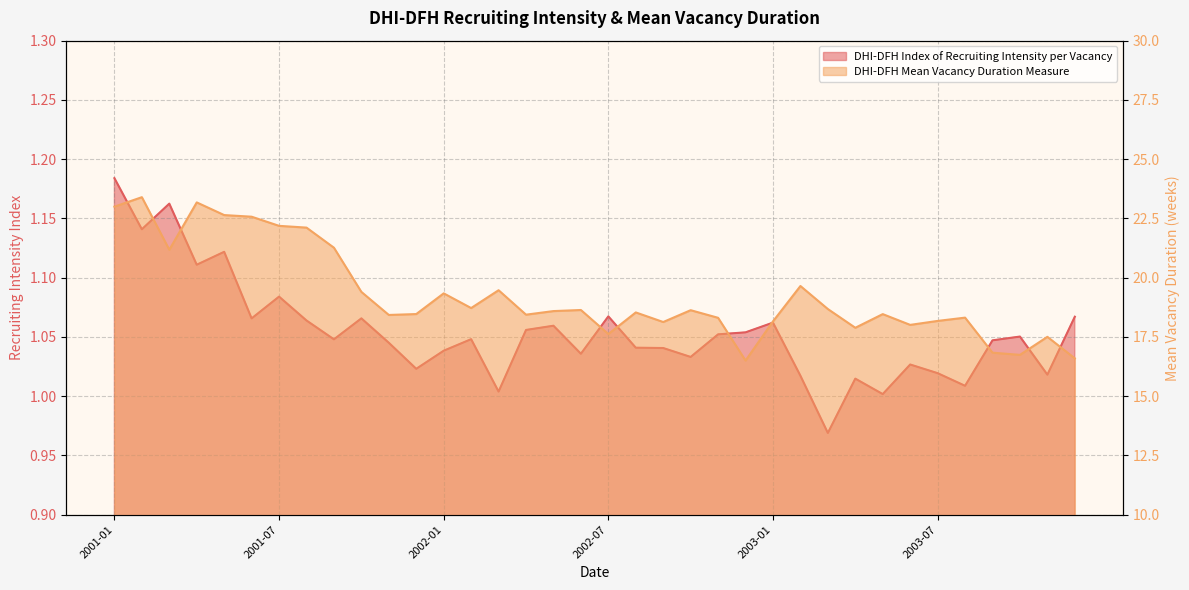

What is the difference between the highest and lowest values at 2001-07?

21.1